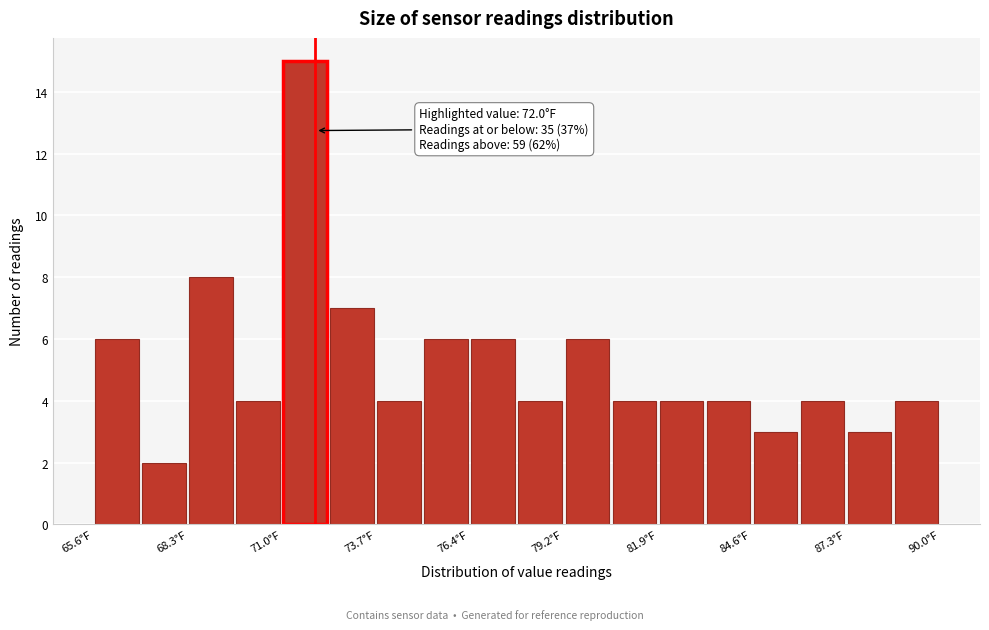

Around what value on the x-axis is the tallest bar? Give the approximate position of its centre, as read against the axis.

71.5